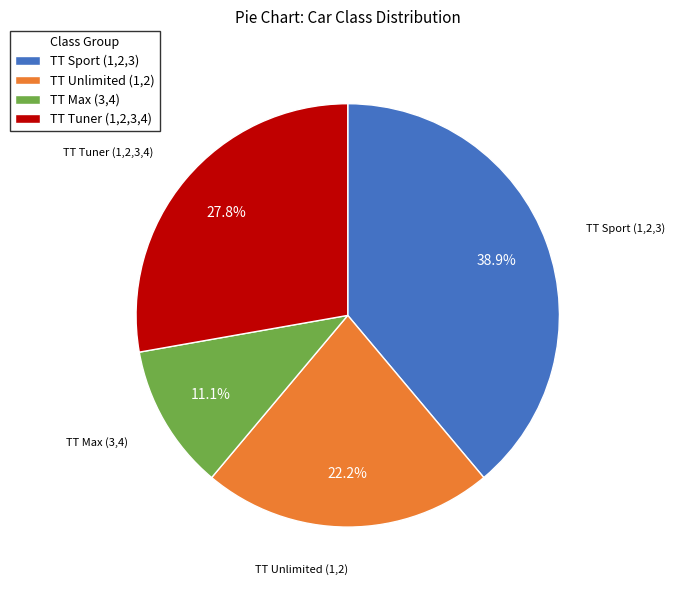

Which slice is the largest?

TT Sport (1,2,3)